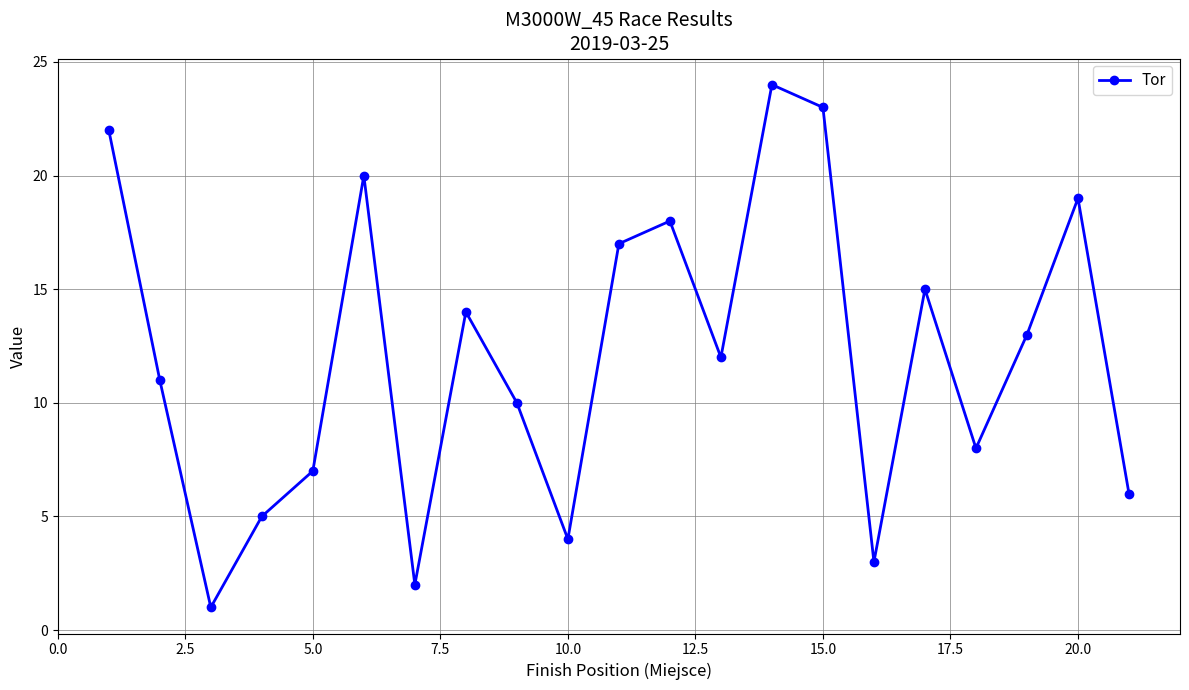

What is the sum of all values?

254